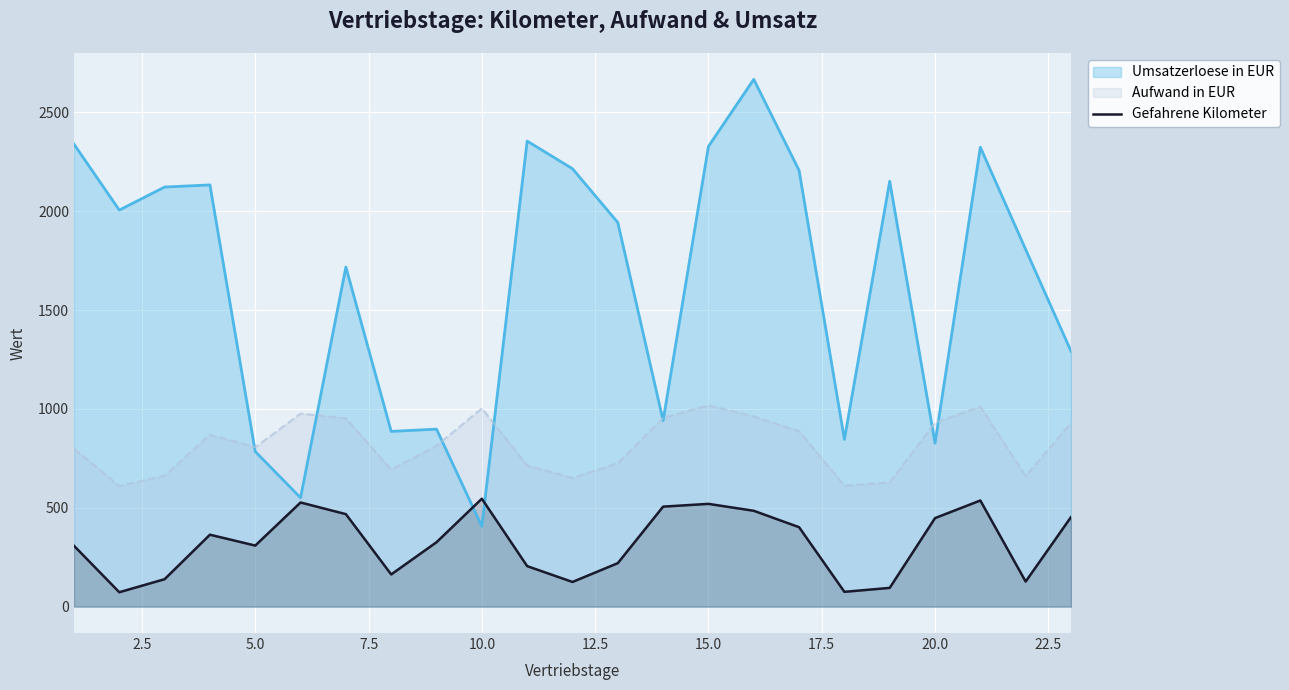

Rank the series by their average value, from lowest to highest.

Gefahrene Kilometer, Aufwand in EUR, Umsatzerloese in EUR